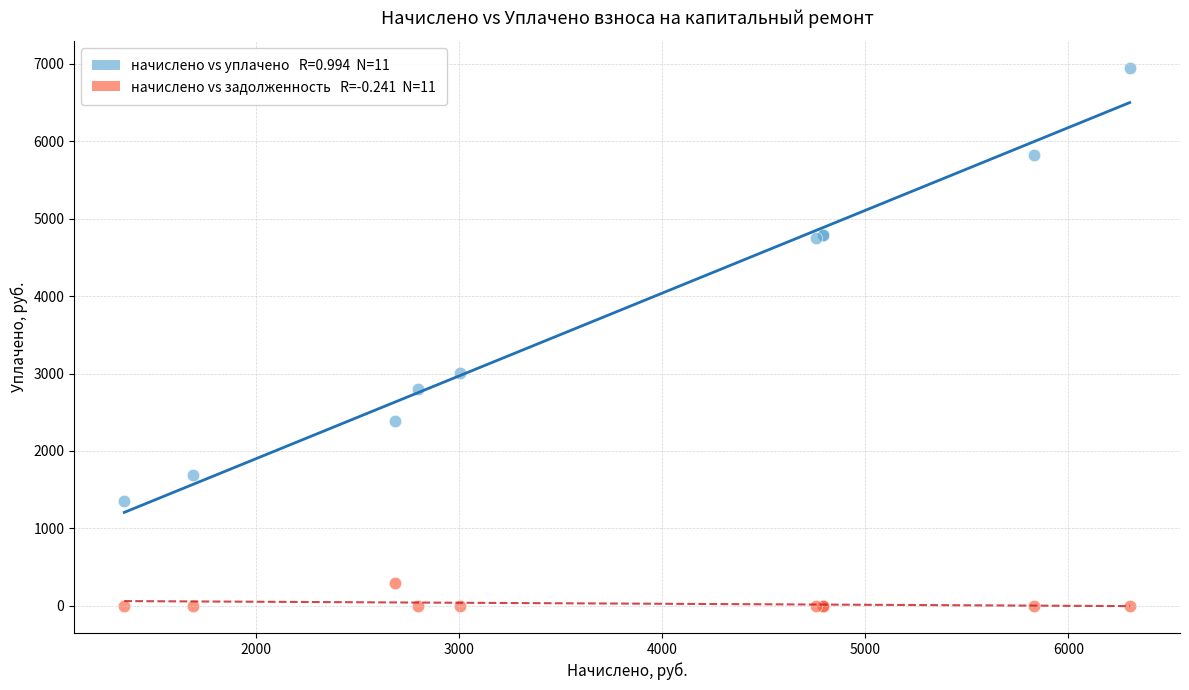

Across all series, what Y value is closest to 3473?

3006.7